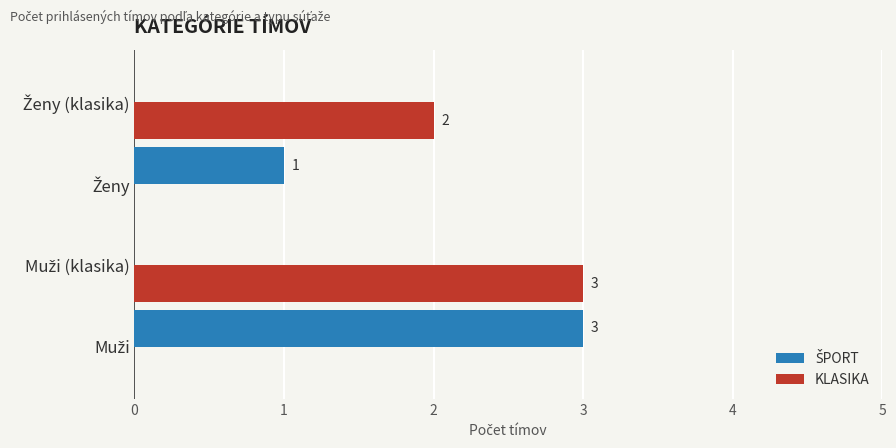

What is the sum of all KLASIKA values?

5